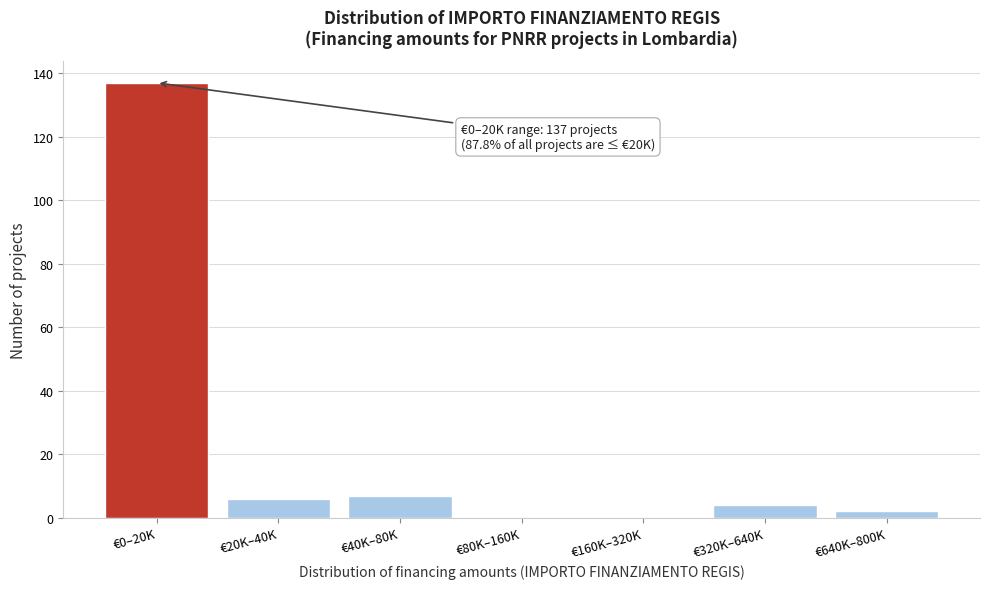

Reading right to left, extract all data points from this chart.

€640K–800K=2	€320K–640K=4	€160K–320K=0	€80K–160K=0	€40K–80K=7	€20K–40K=6	€0–20K=137